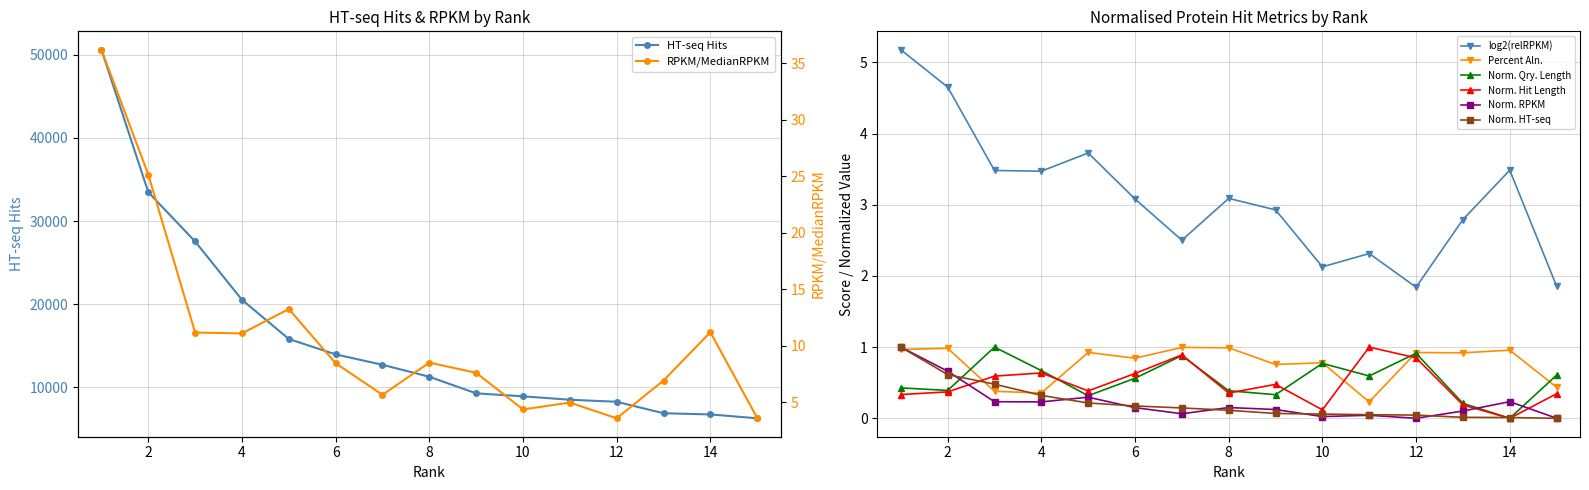

At which category does Hit Length reach its first local peak?

4